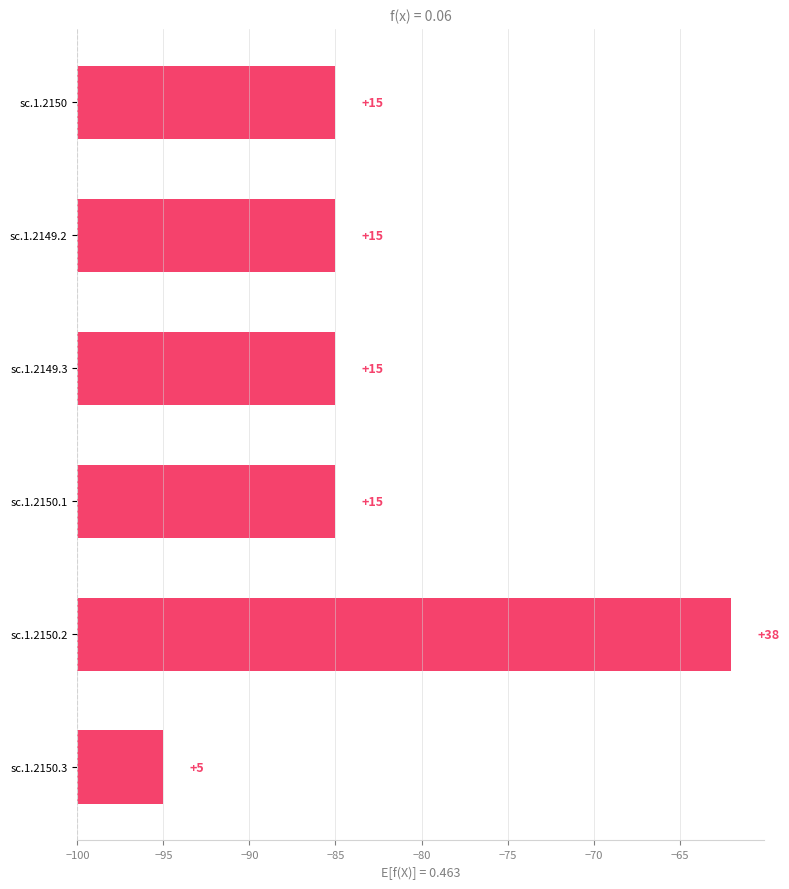

How many bars are there in total?

6